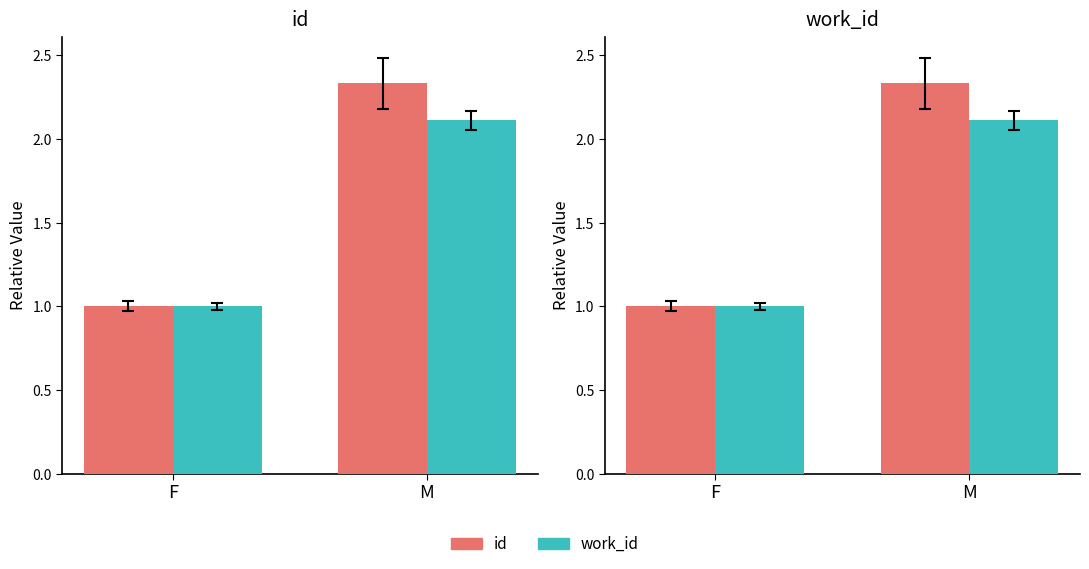

Which series has the widest spread of values?

id